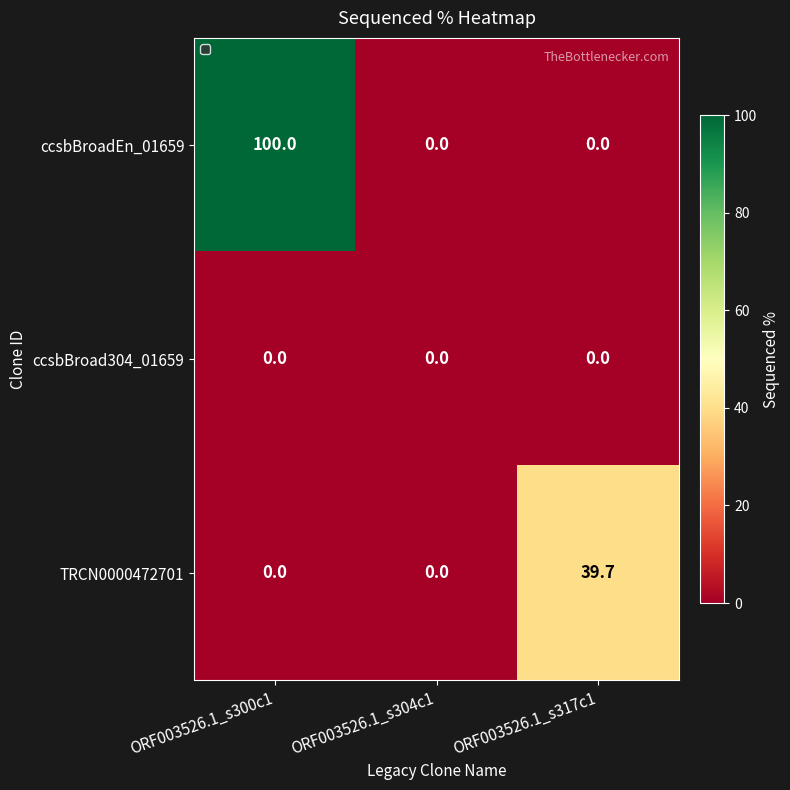

Which series has the largest total across all categories?

ccsbBroadEn_01659